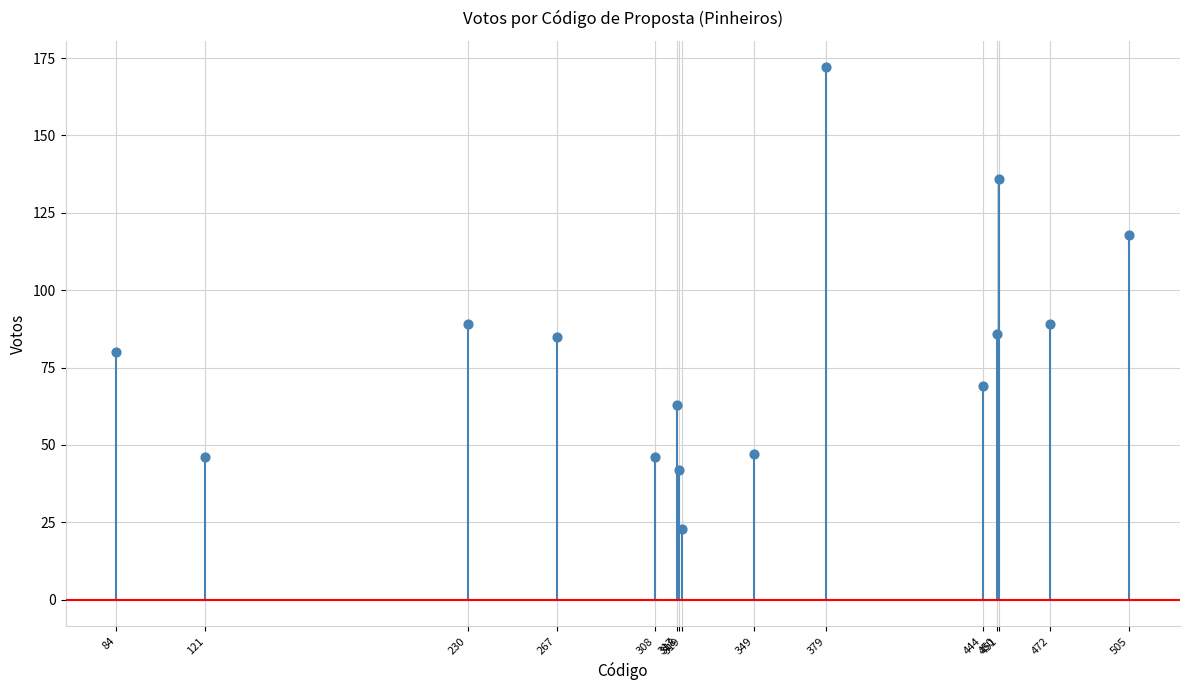

What is the range of Y values (max minus min)?

149